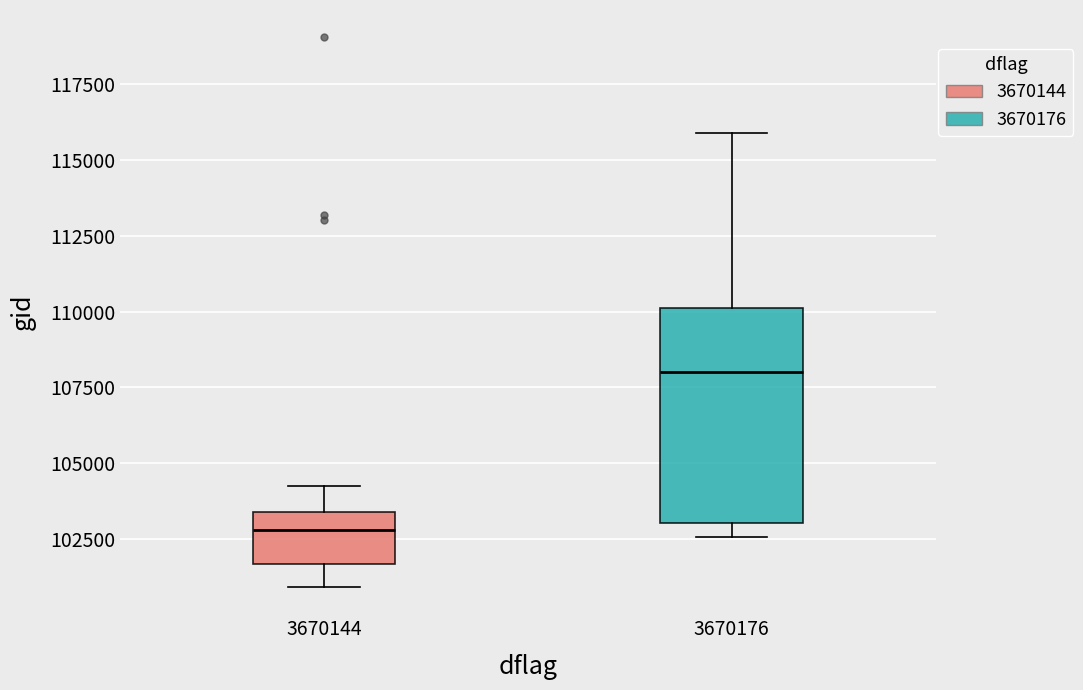

Where is the lower edge of the box at x = 3670144 on the y-axis? The values are not printed on the chart, so give them approximately, as read against the axis.

101500